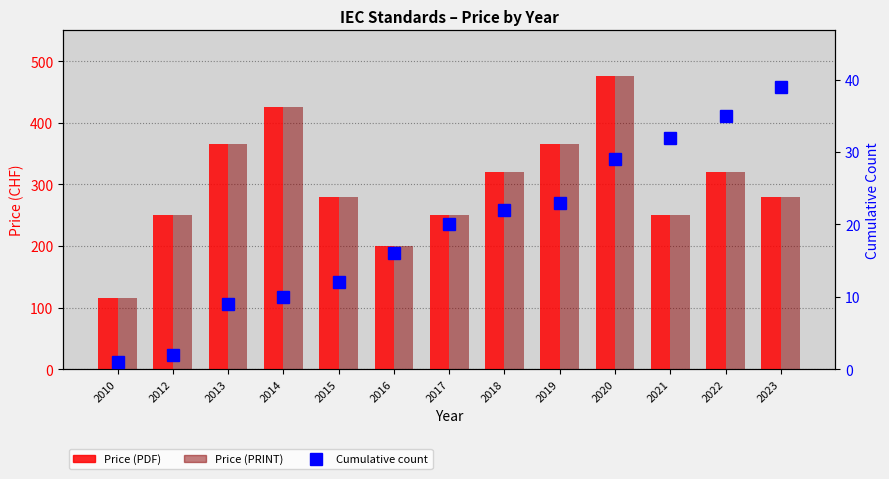

The Cumulative count series shows 5 at 2013. True or false?

False